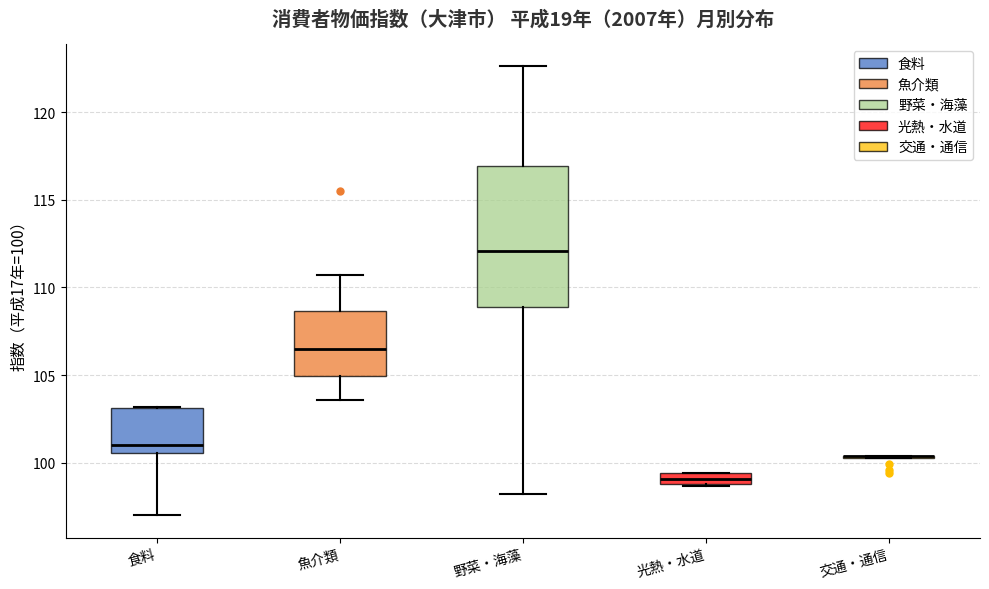

Where is the upper edge of the box for 食料 on the y-axis? The values are not printed on the chart, so give them approximately, as read against the axis.

103.0